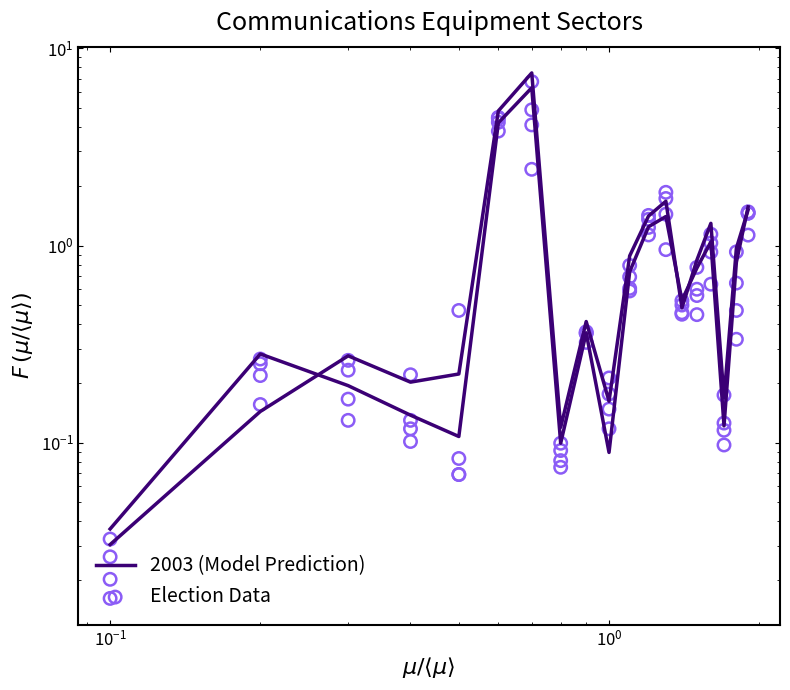

Is the value of Election Data at $\mathdefault{10^{-2}}$ greater than the value of 2003 (Model Prediction) at 8?

No